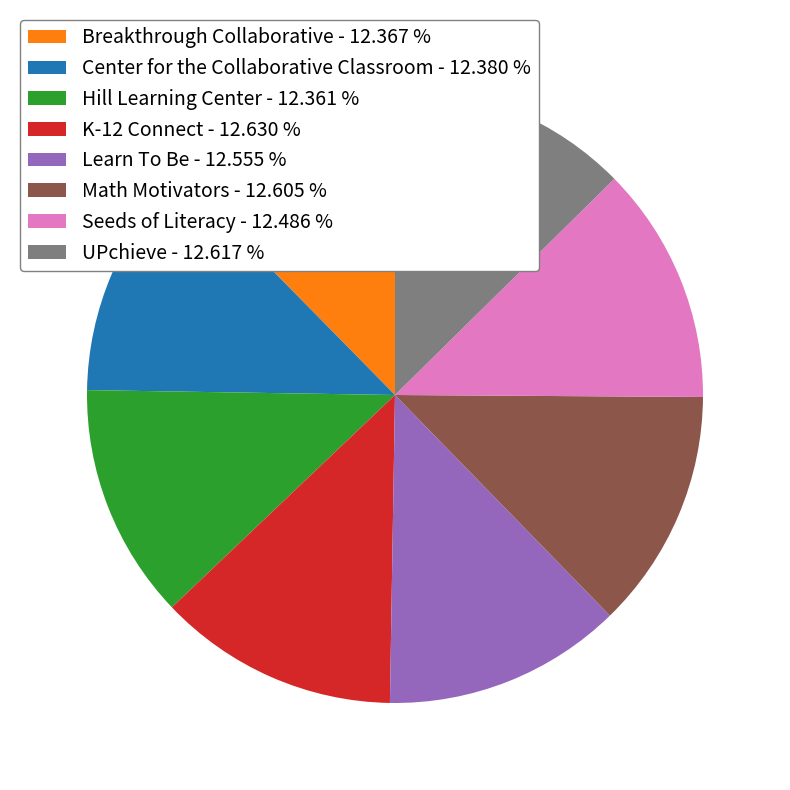

What is the ratio of the value at Center for the Collaborative Classroom - 12.380 % to the value at Hill Learning Center - 12.361 %?

1.0